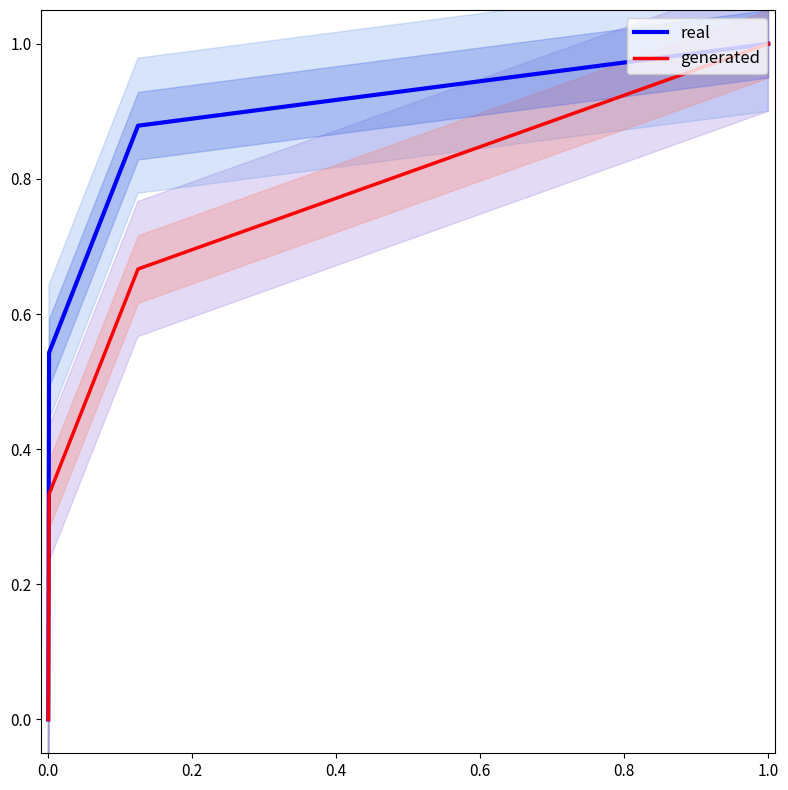

True or false: real has a value of -0.3 at 0.0.

False